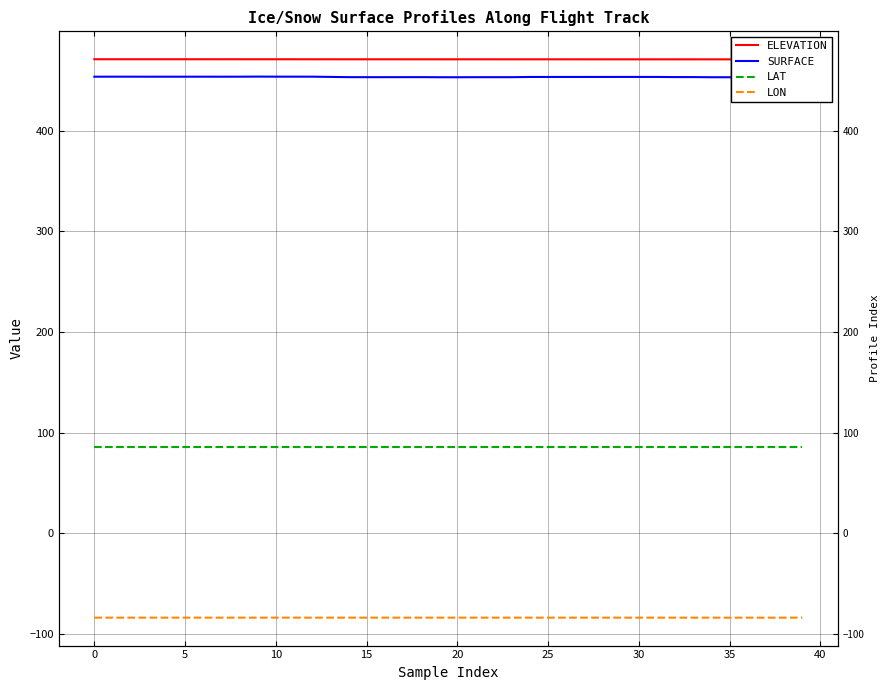

At which label does LON reach its minimum?

39